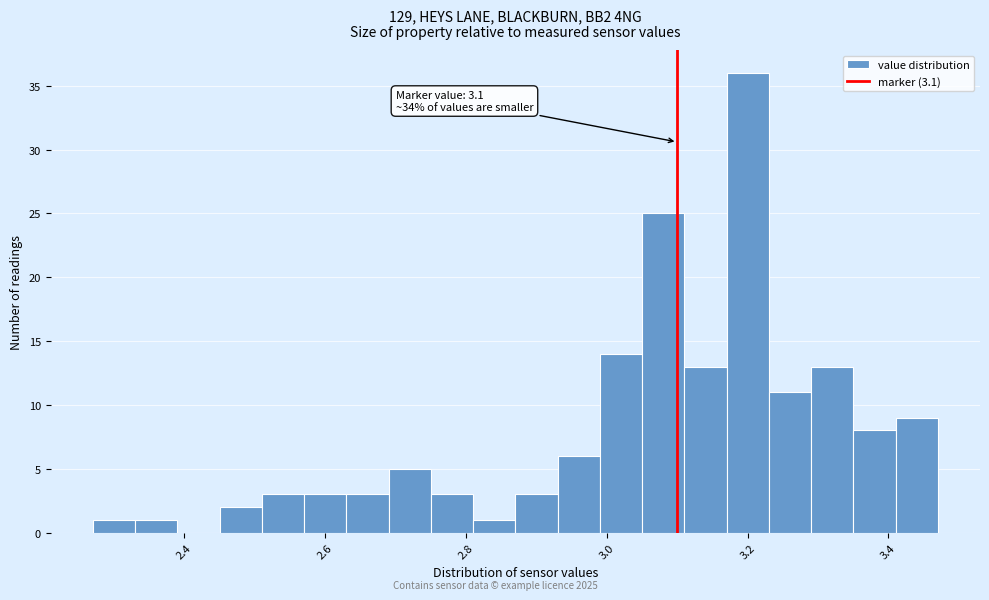

Read against the x-axis, roughly where is the centre of the tallest bar?

3.20